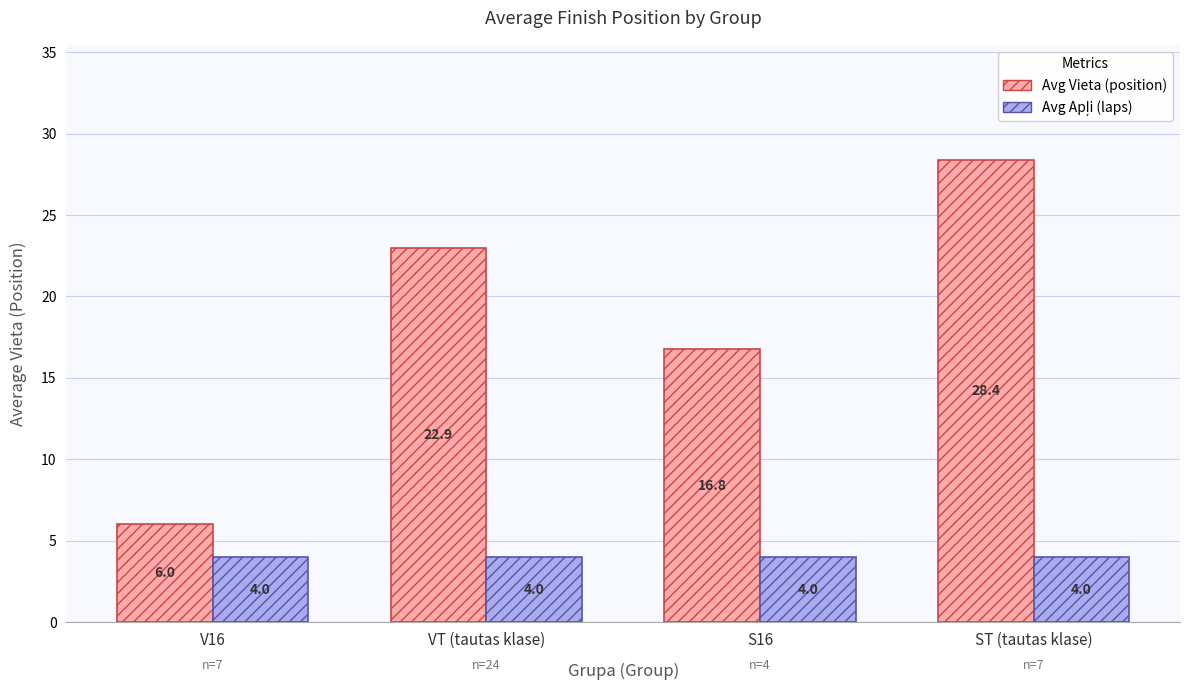

The Avg Vieta (position) series shows 16.8 at S16. True or false?

True